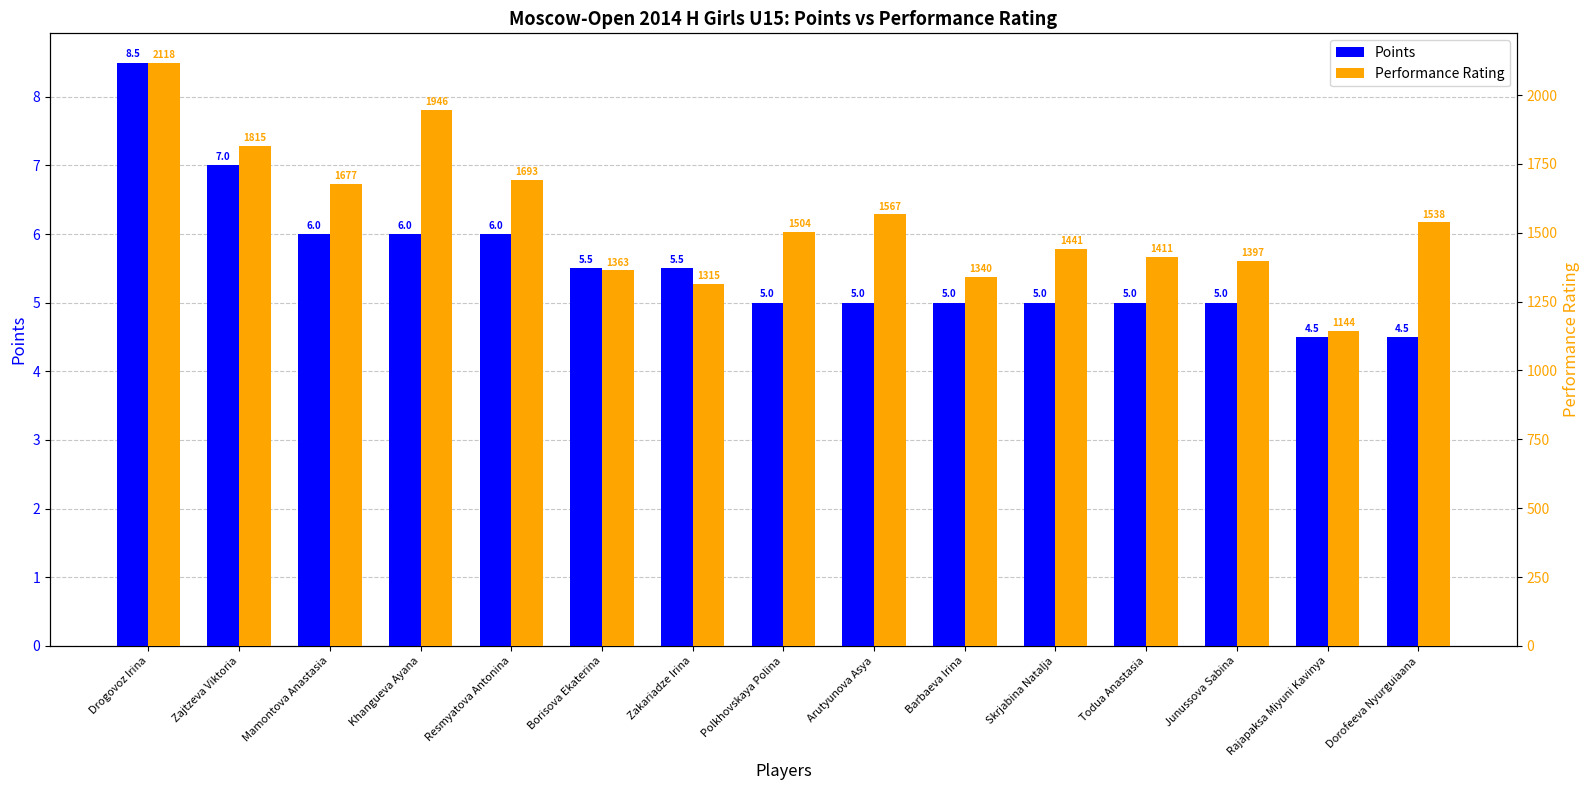

How many data points does each series have?

15